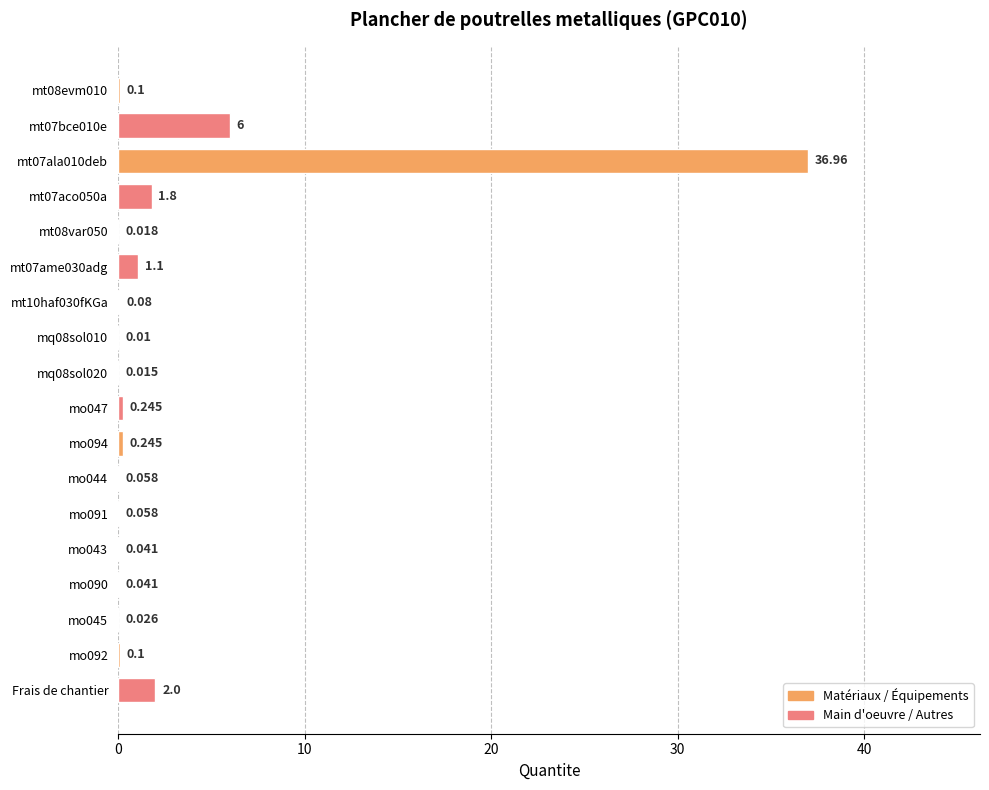

Which series changed the most between mt08var050 and mq08sol020?

Main d'oeuvre / Autres